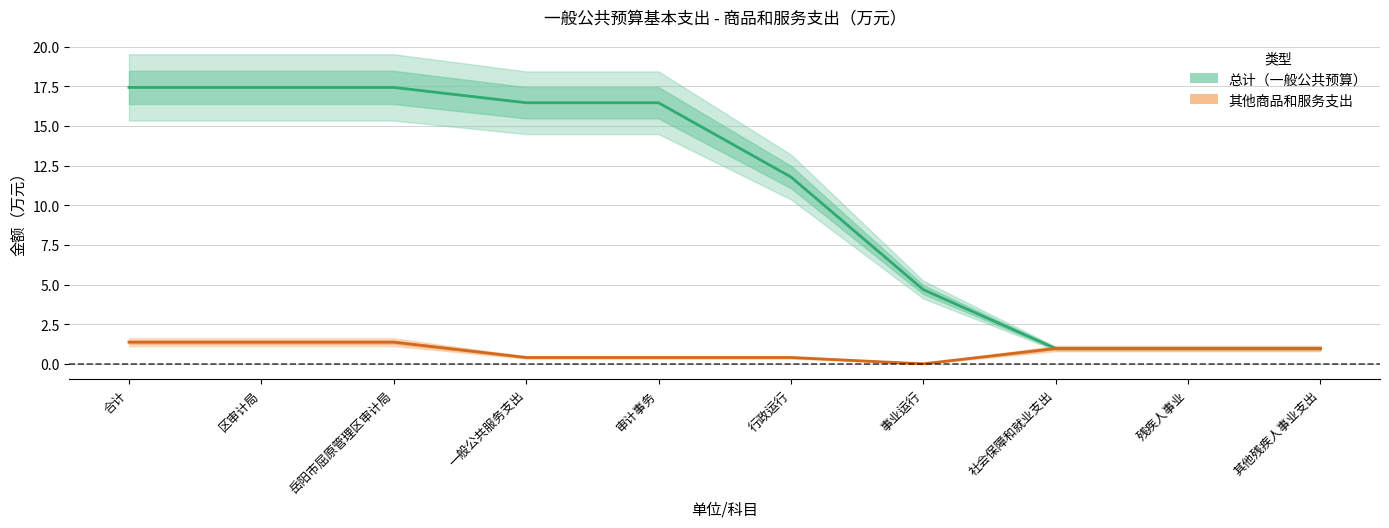

What is the maximum value for 总计?

17.4